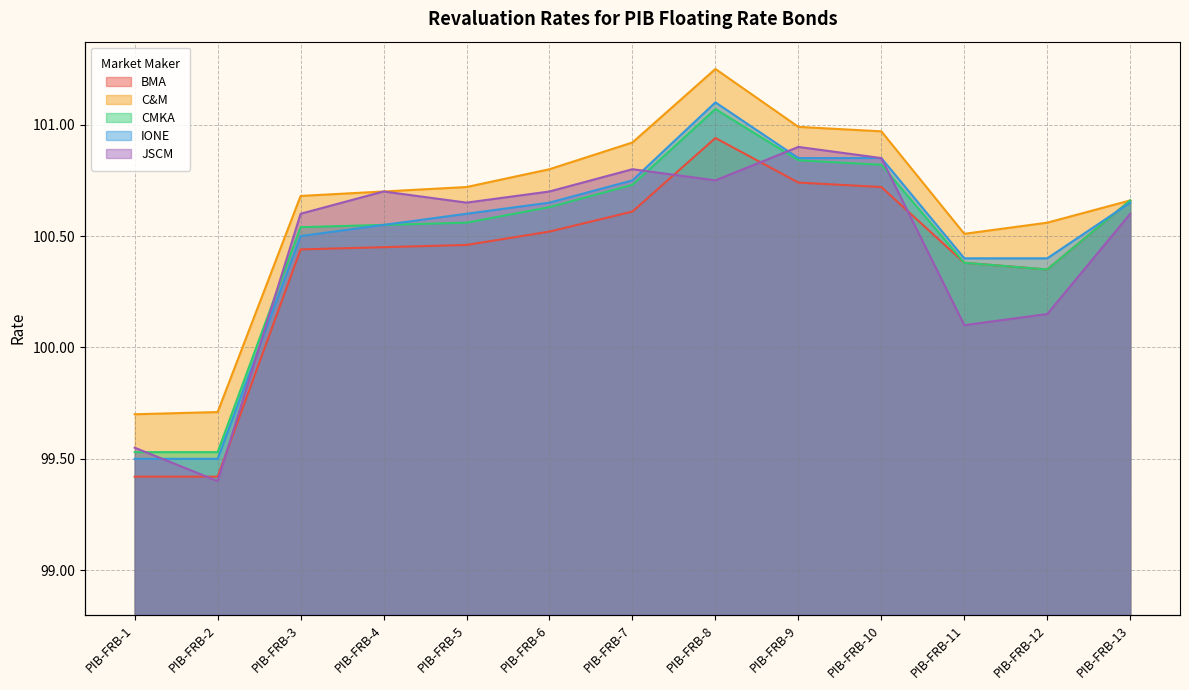

What is the spread (max minus min) of values at PIB-FRB-2?

0.3